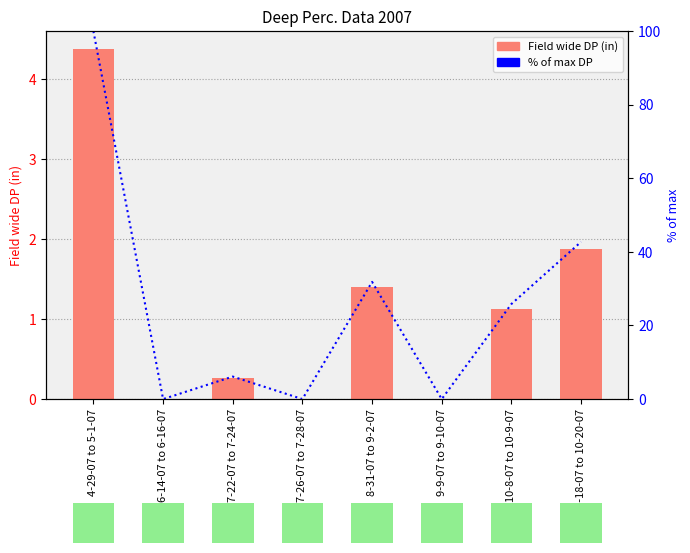

What is the difference between the Field wide DP (in) values at 4-29-07 to 5-1-07 and 10-18-07 to 10-20-07?

2.5